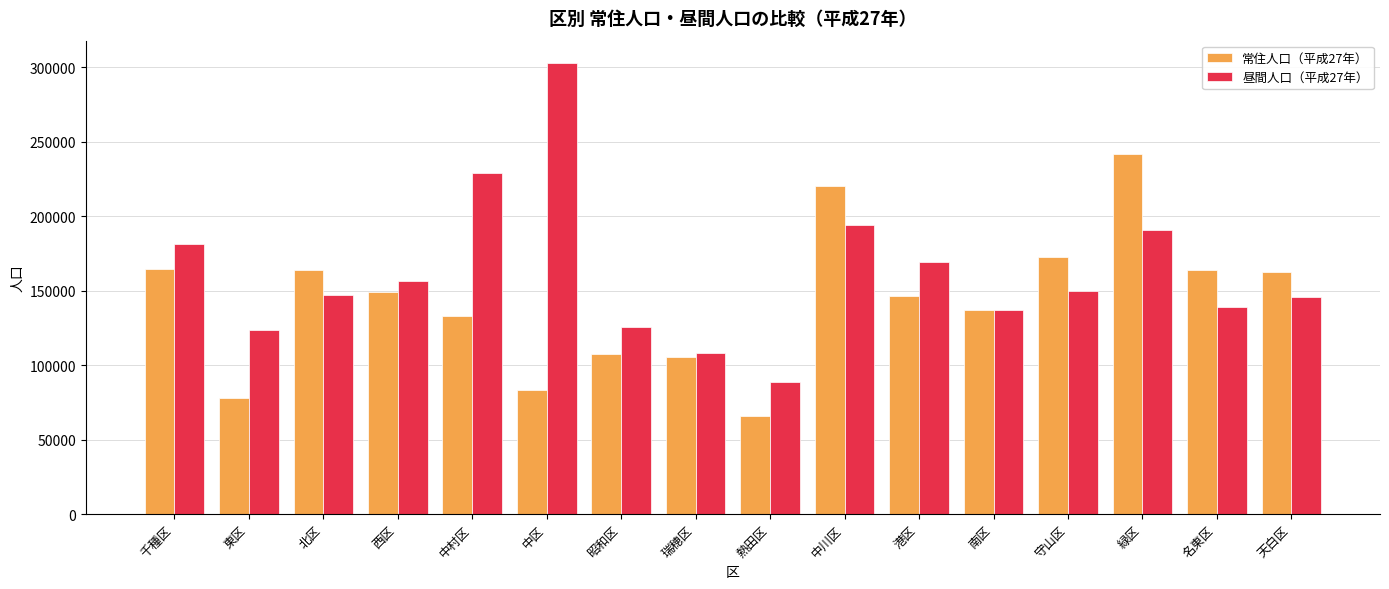

What is the label of the 13th bar from the right?

西区